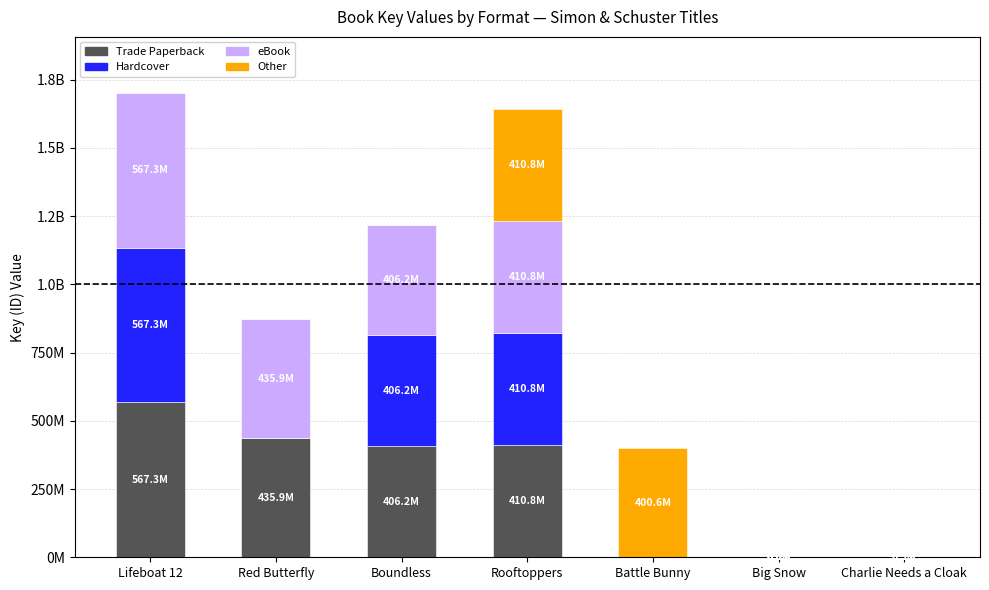

Are the bars horizontal?

No